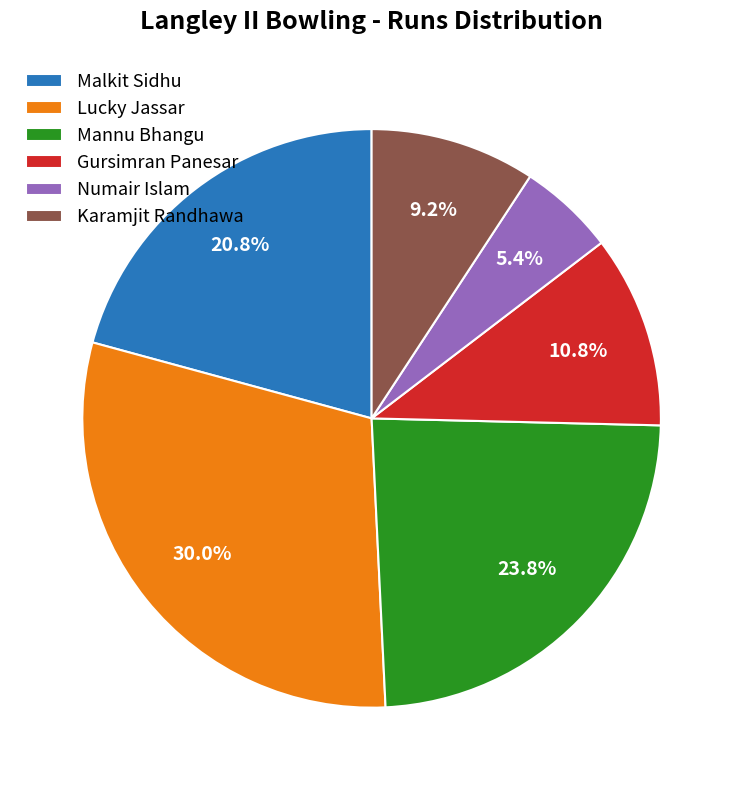

True or false: Malkit Sidhu accounts for 15% of the total.

False